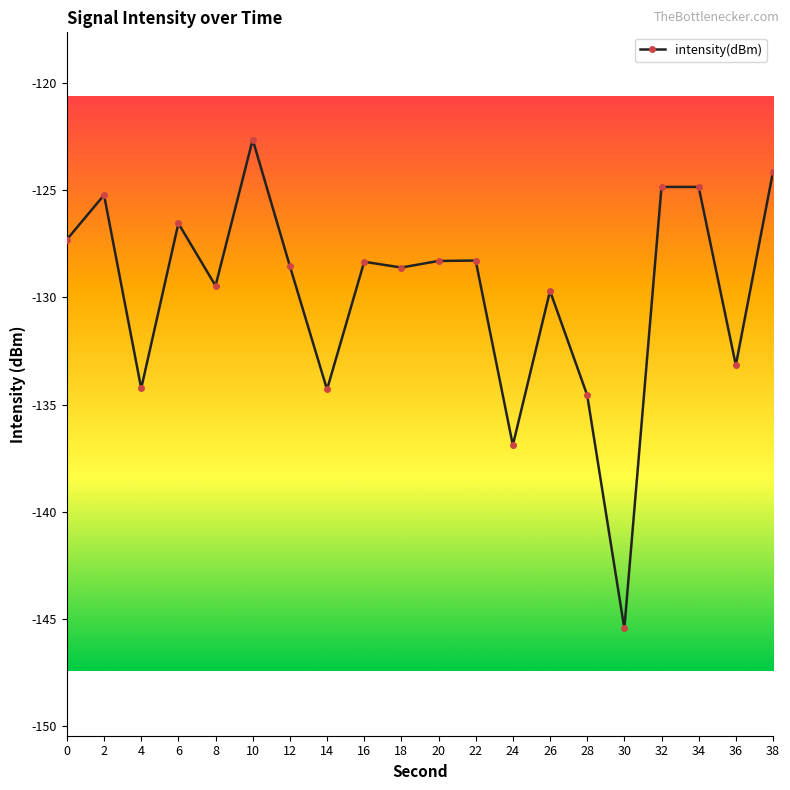

At which category does the chart reach its peak across all series?

10